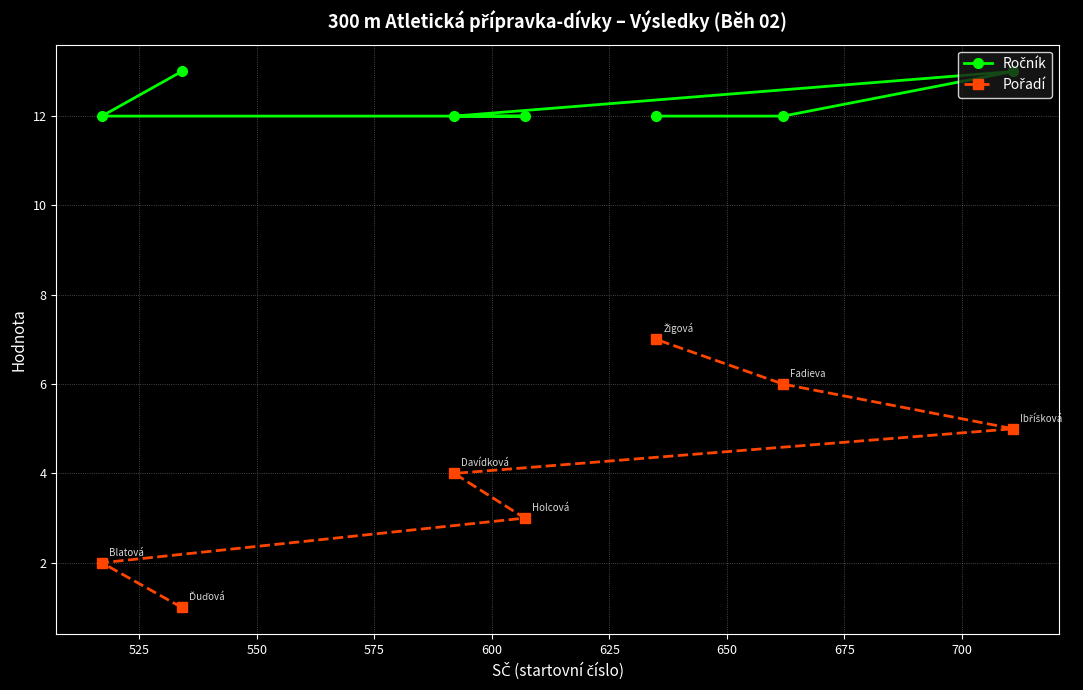

What is the maximum value shown in the chart?

13